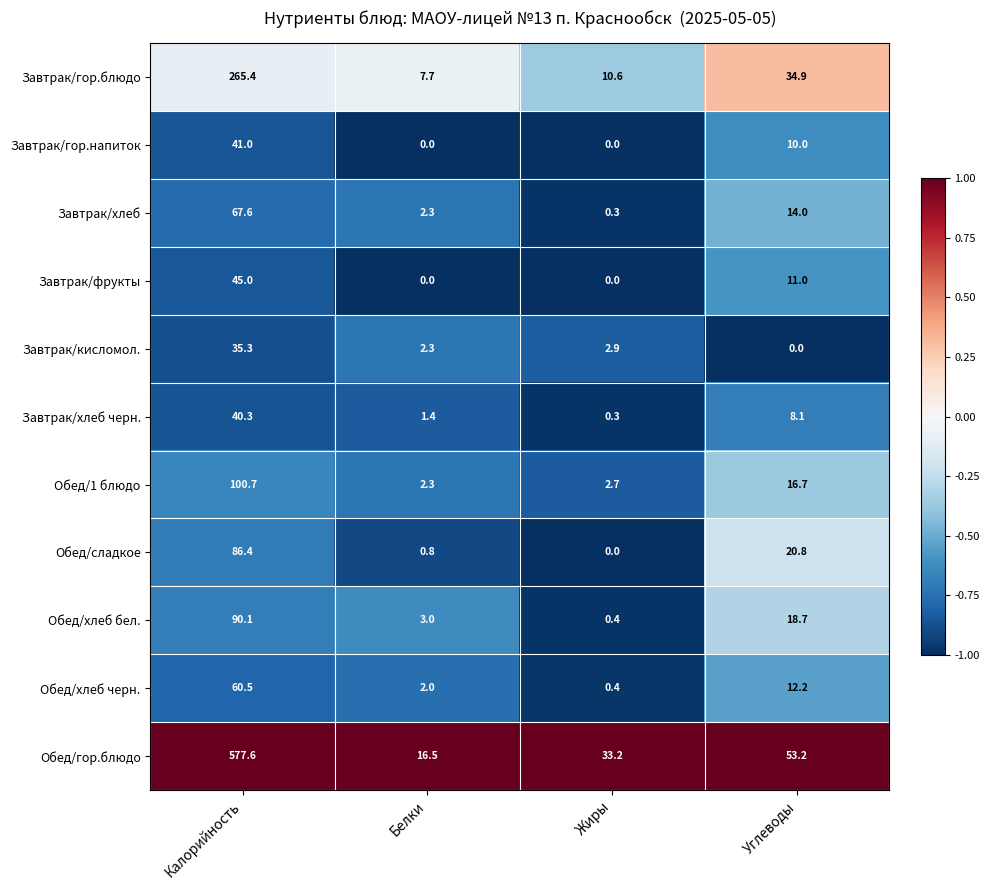

What is the difference between the highest and lowest values at Белки?

16.5